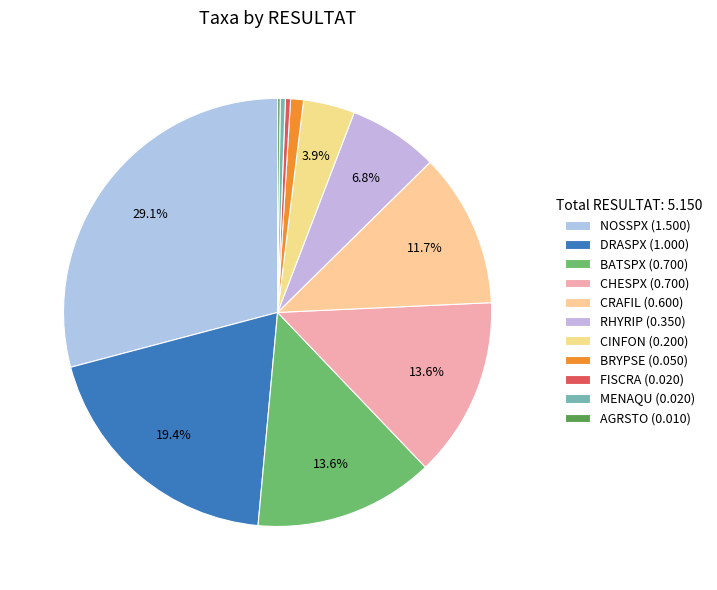

To the nearest percent, what portion does DRASPX represent?

19%